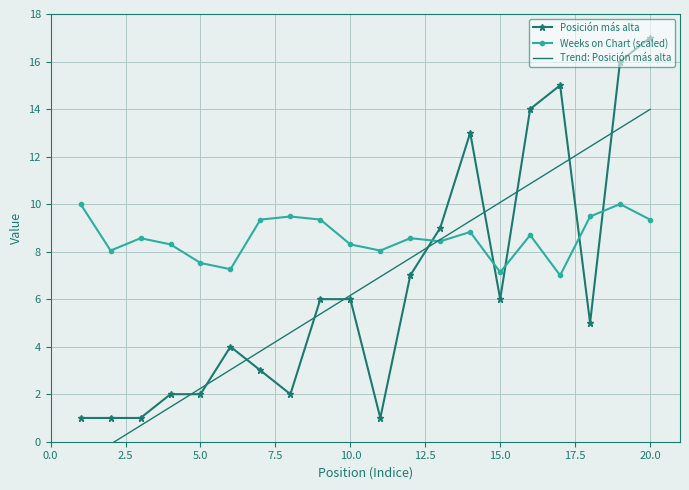

How many lines are shown in the chart?

3